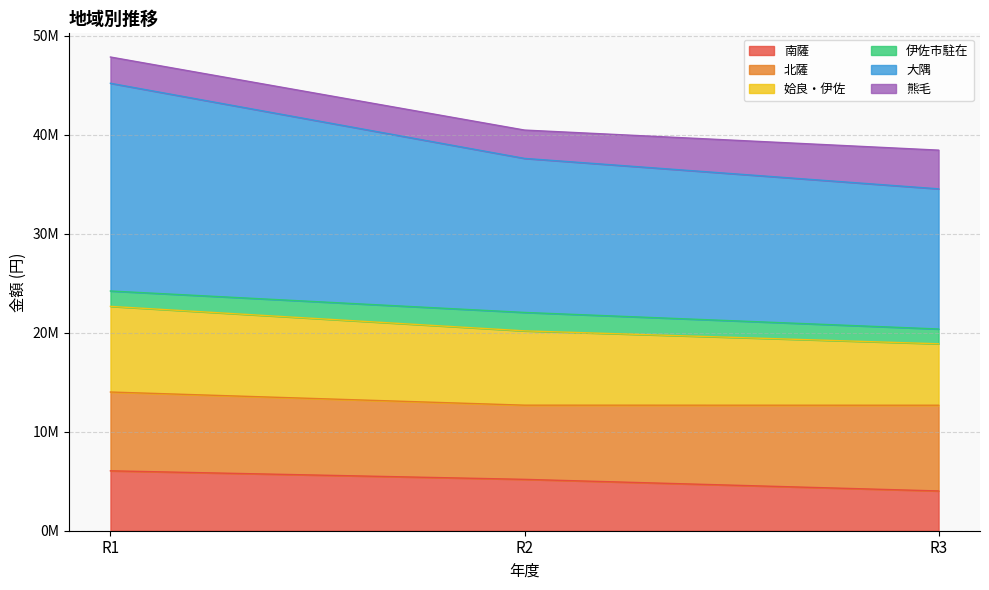

Does the chart have visible grid lines?

Yes